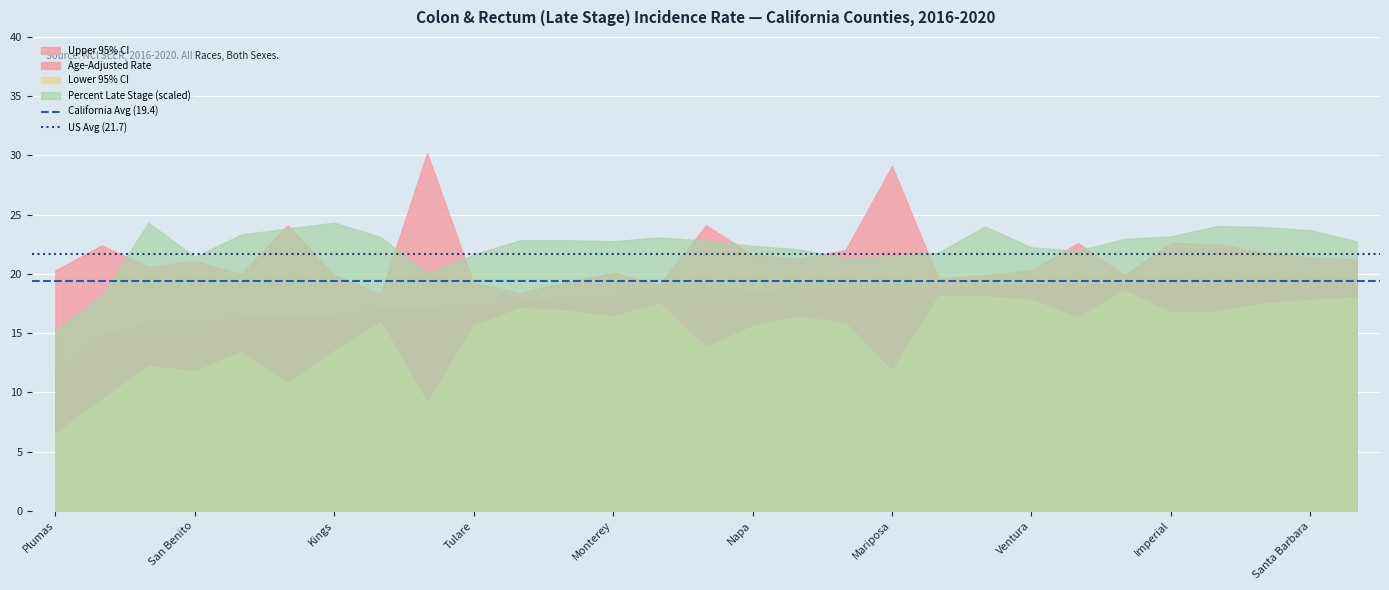

At which label is California Avg (19.4) closest to 19?

Plumas